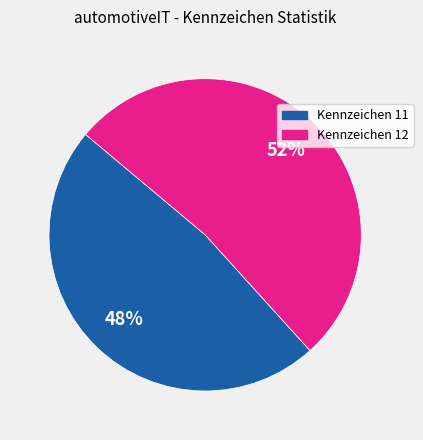

Is there a majority slice in this chart?

Yes